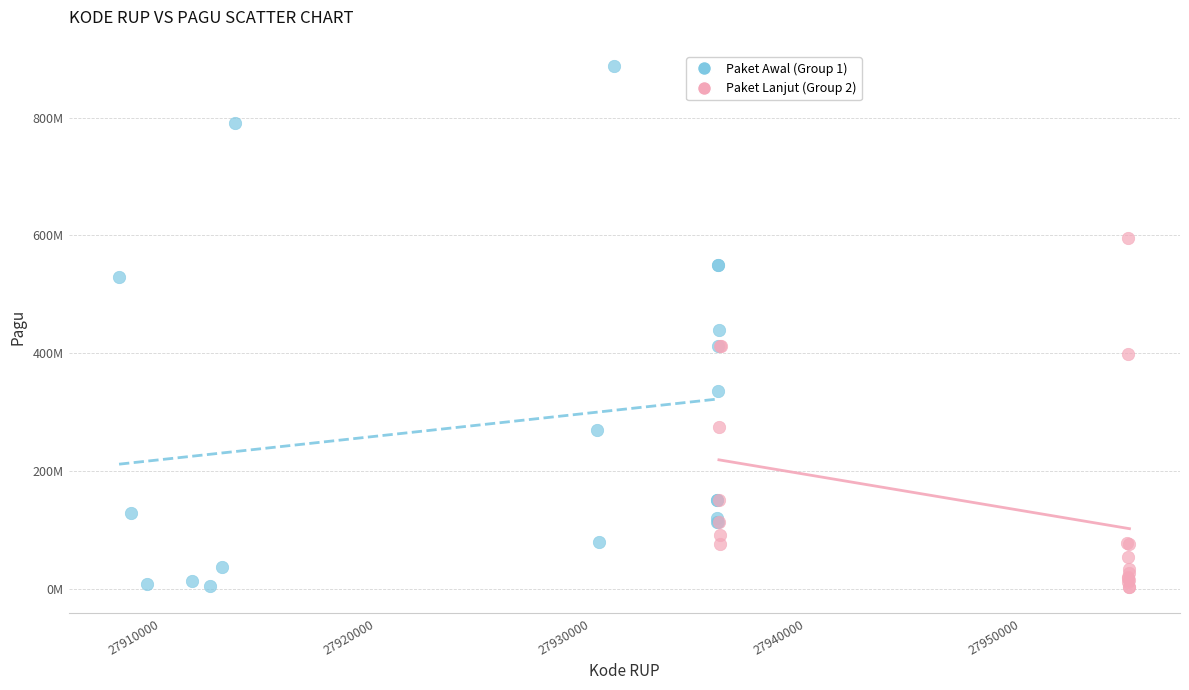

Which series contains the highest Y value?

Paket Awal (Group 1)